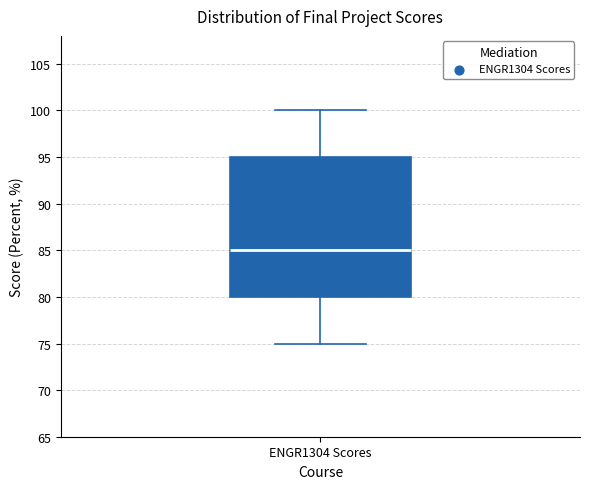

Where is the upper edge of the box for ENGR1304 Scores on the y-axis? The values are not printed on the chart, so give them approximately, as read against the axis.

95